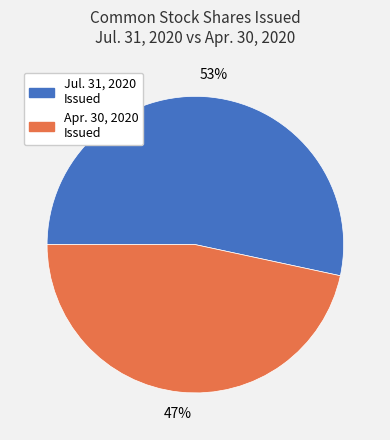

To the nearest percent, what is the average slice percentage?

50%